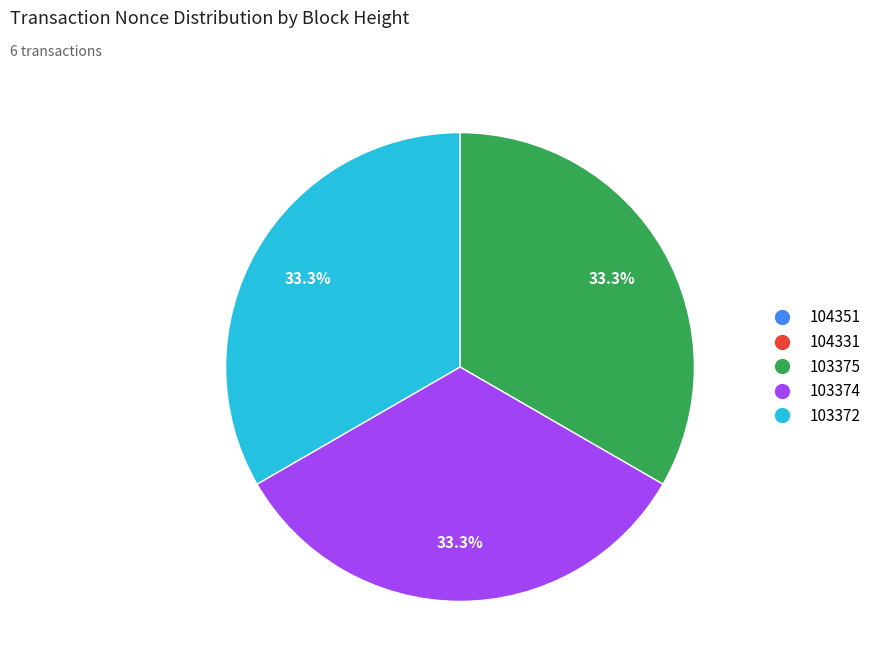

Is there any slice that represents more than half of the pie?

No